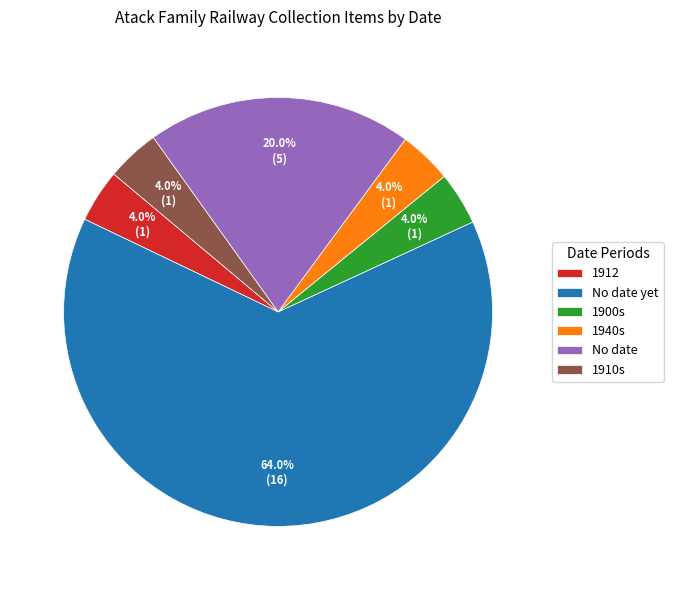

Is the sum of No date yet and 1940s greater than half?

Yes